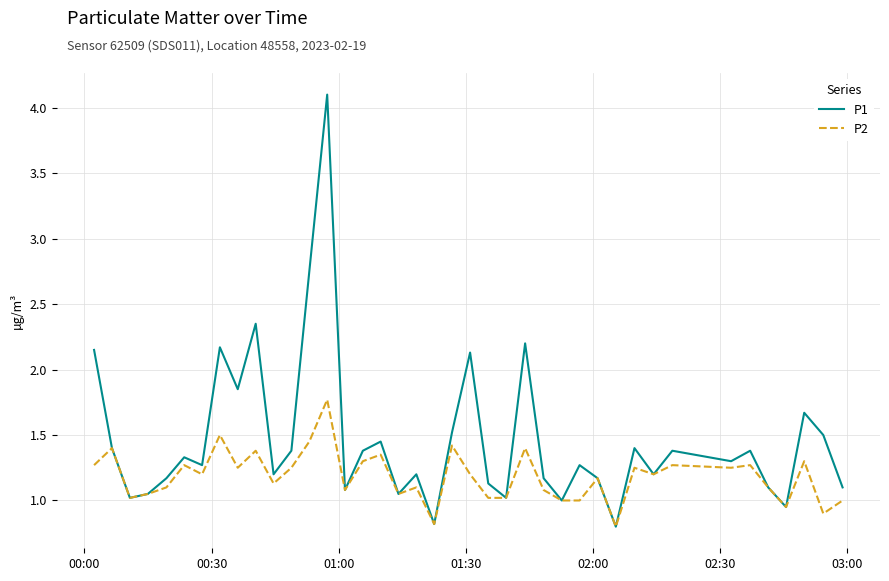

List the series in order of their peak value, lowest first.

P2, P1